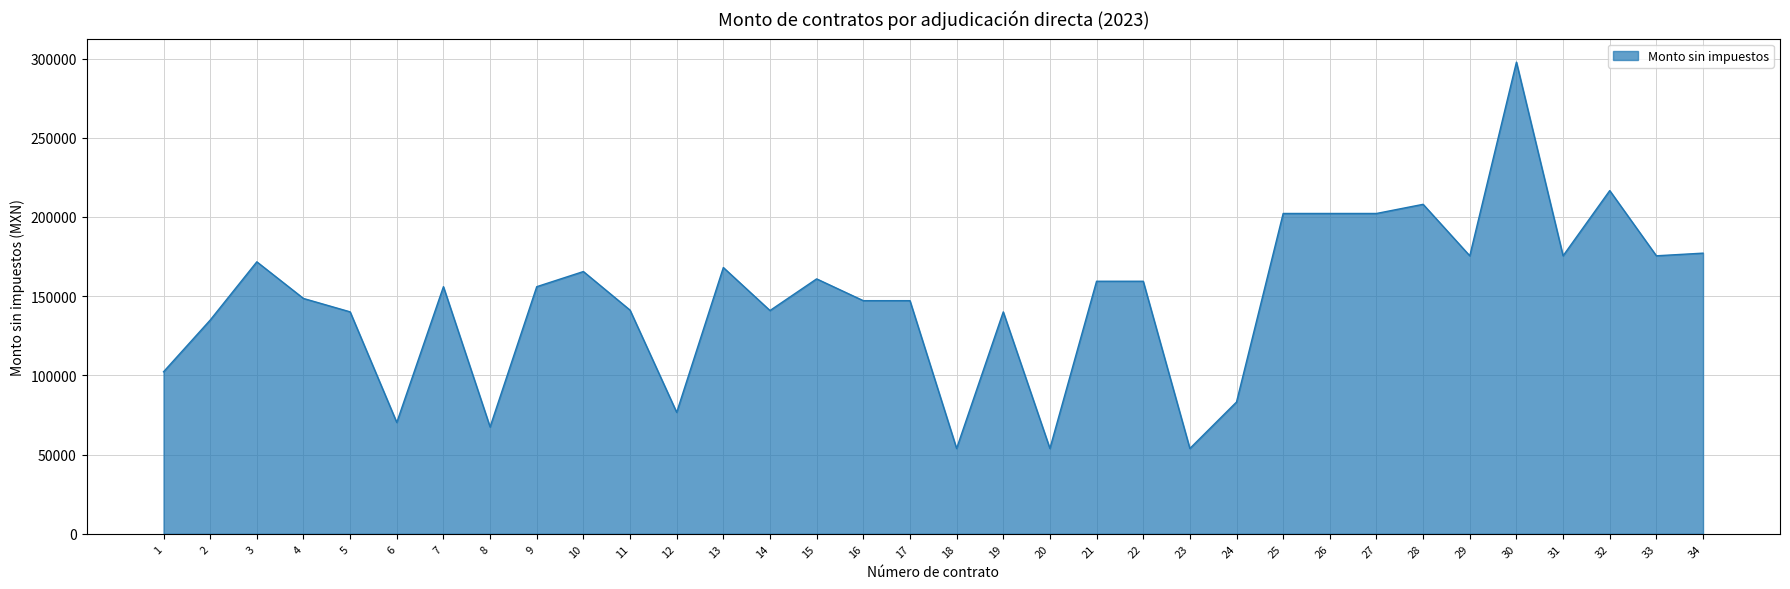

What is the difference between the values at 13 and 8?

100659.3